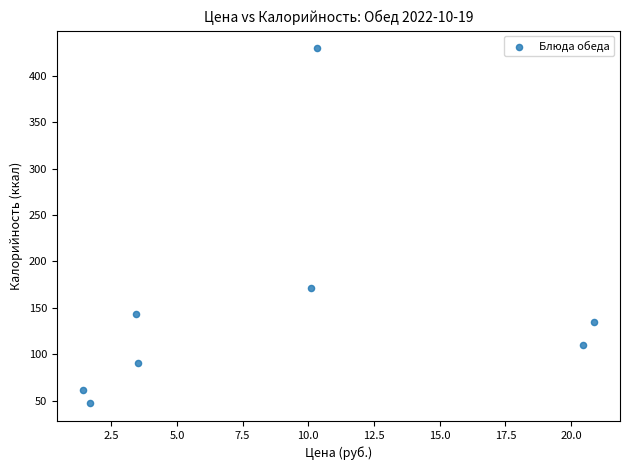

What Y value in the scatter plot is closest to 238?

171